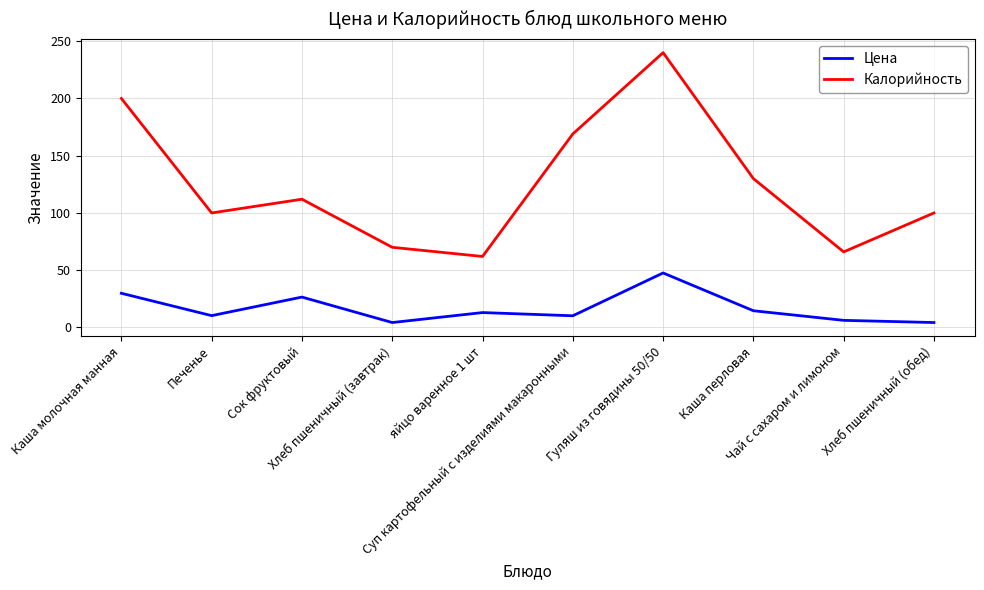

Which series has the widest spread of values?

Калорийность